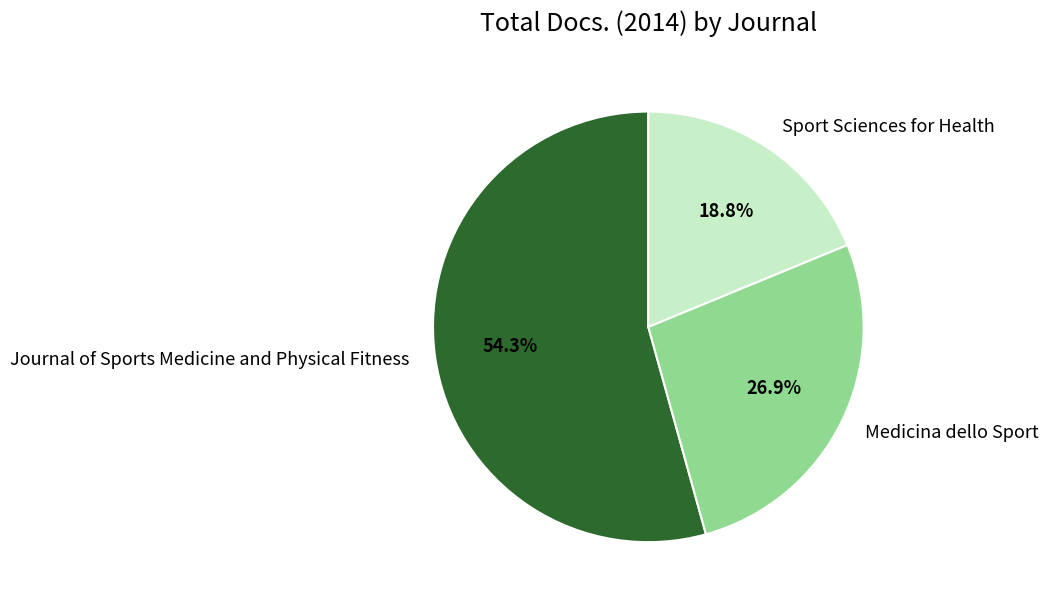

Which slice is the smallest?

Sport Sciences for Health